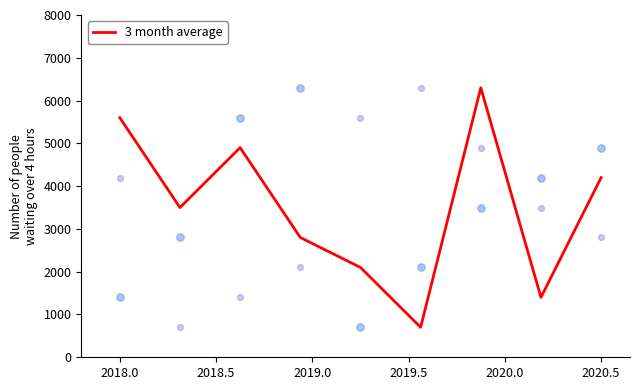

What is the highest value of the 3 month average series?

6300